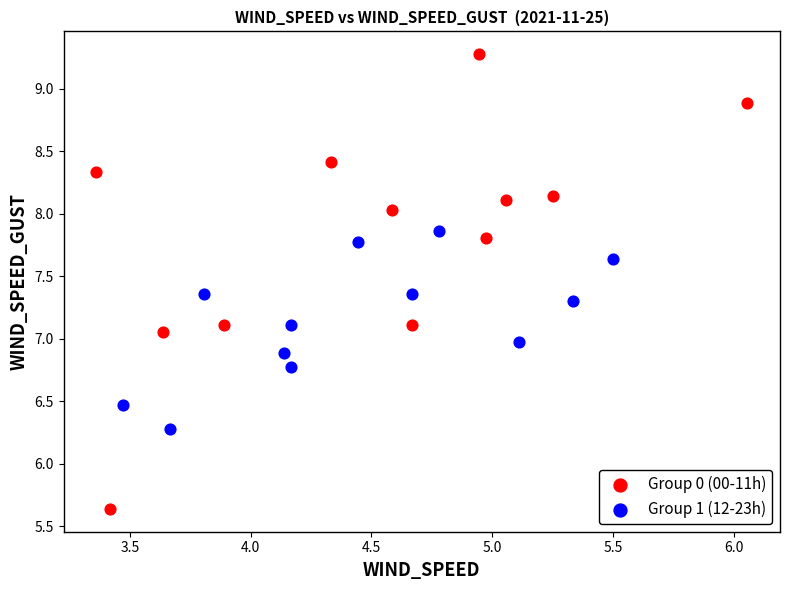

Which series reaches the maximum Y coordinate?

Group 0 (00-11h)